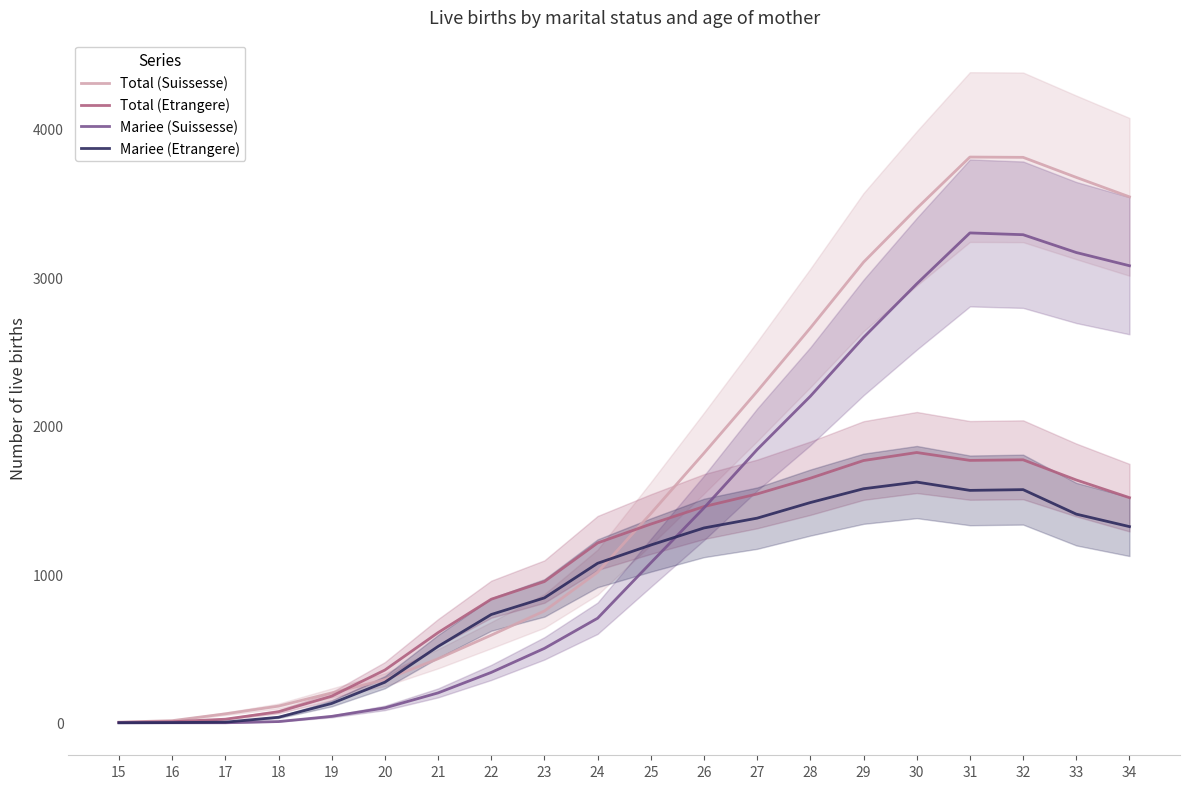

What is the difference between the maximum and minimum values in the Mariee (Etrangere) series?

1621